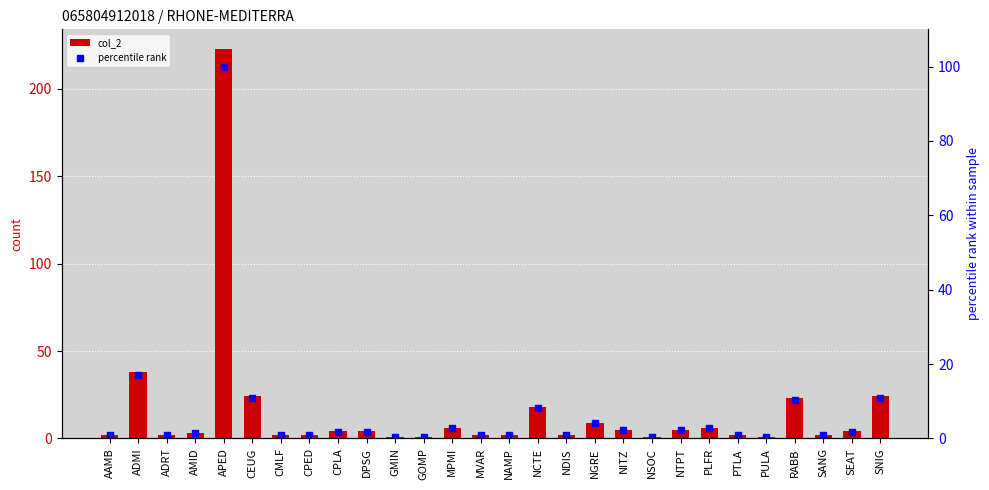

Which series contains the lowest Y value?

percentile rank